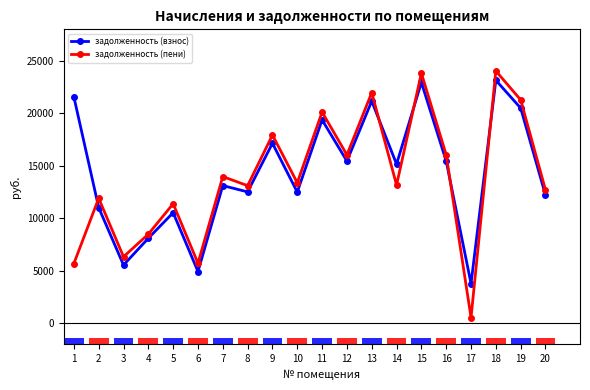

Rank the series by their average value, from lowest to highest.

задолженность (пени), задолженность (взнос)